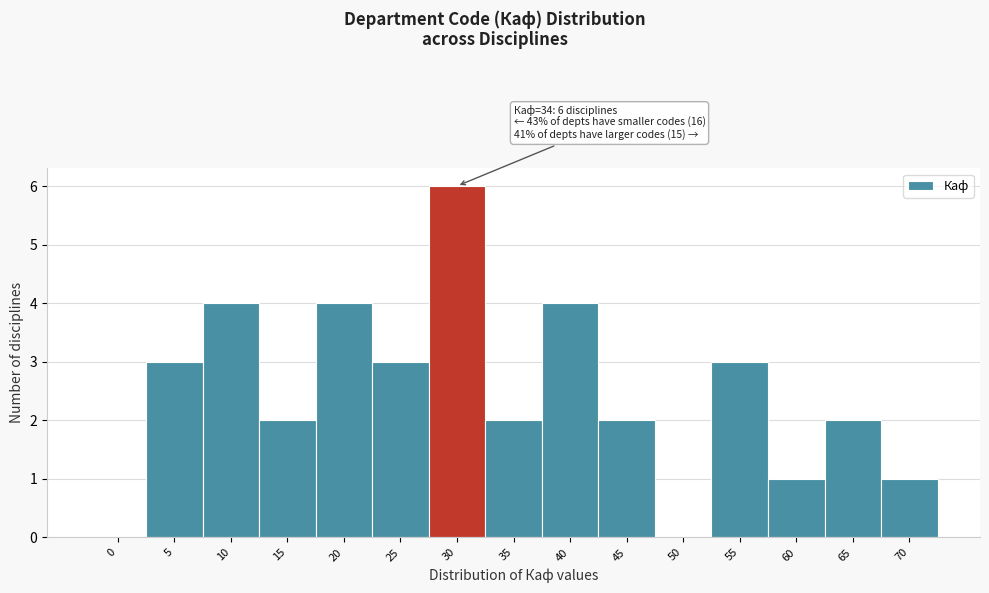

Reading left to right, extract all data points from this chart.

0=0	5=3	10=4	15=2	20=4	25=3	30=6	35=2	40=4	45=2	50=0	55=3	60=1	65=2	70=1